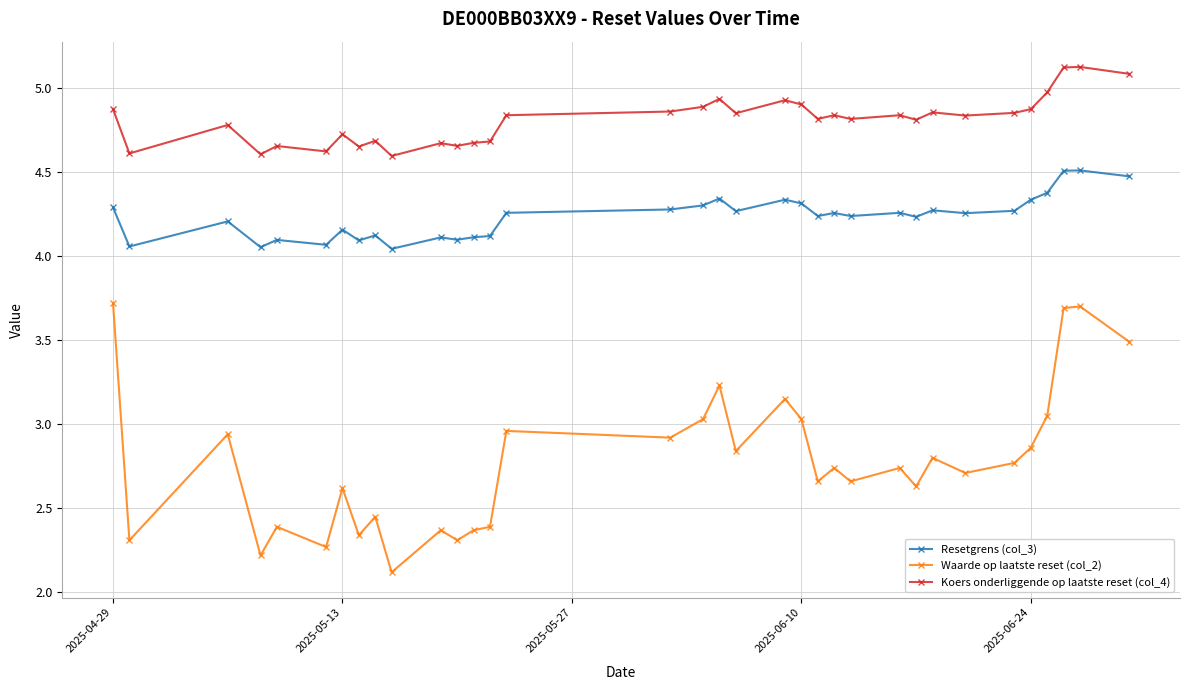

True or false: Koers onderliggende op laatste reset (col_4) has a value of 4.9 at 2025-04-29.

True